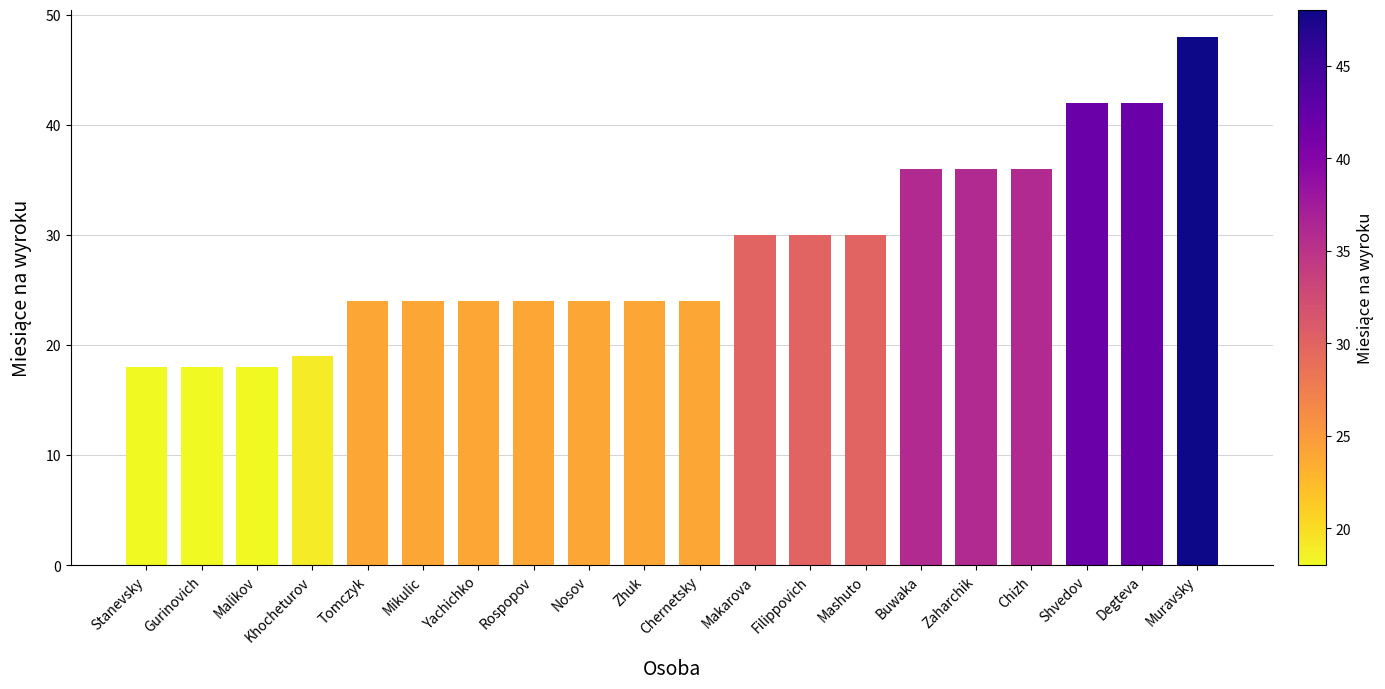

Approximately how many times larger is the value at Zaharchik compared to Mashuto?

1.2